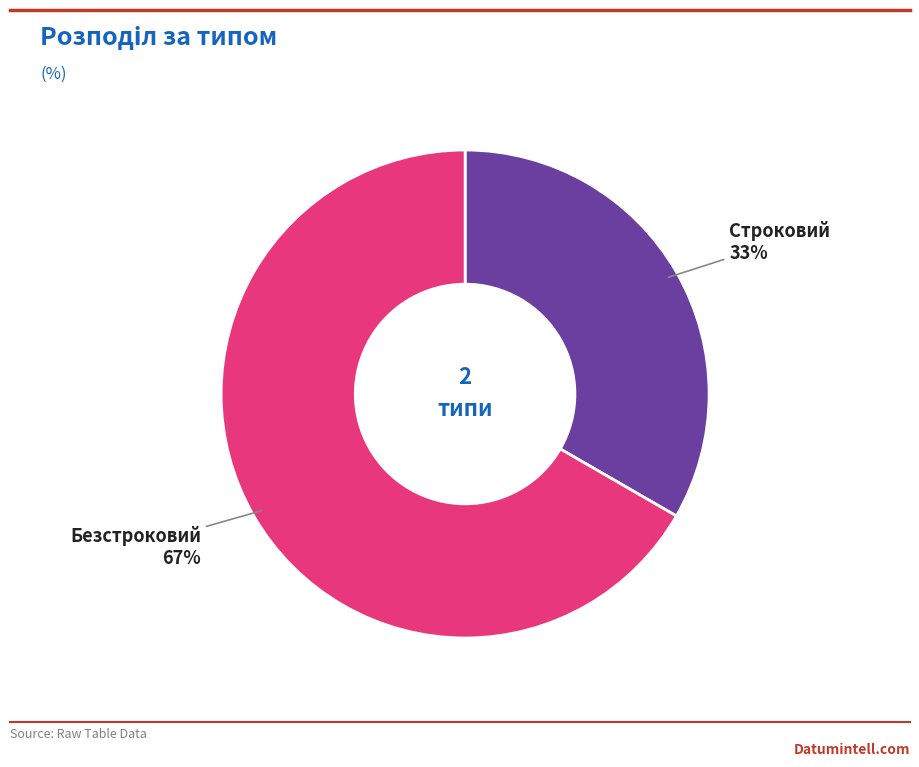

To the nearest percent, what is the average slice percentage?

50%